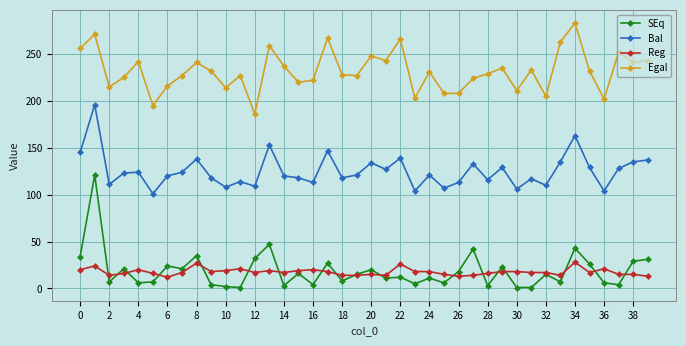

Is this an area chart (filled region under the line)?

No